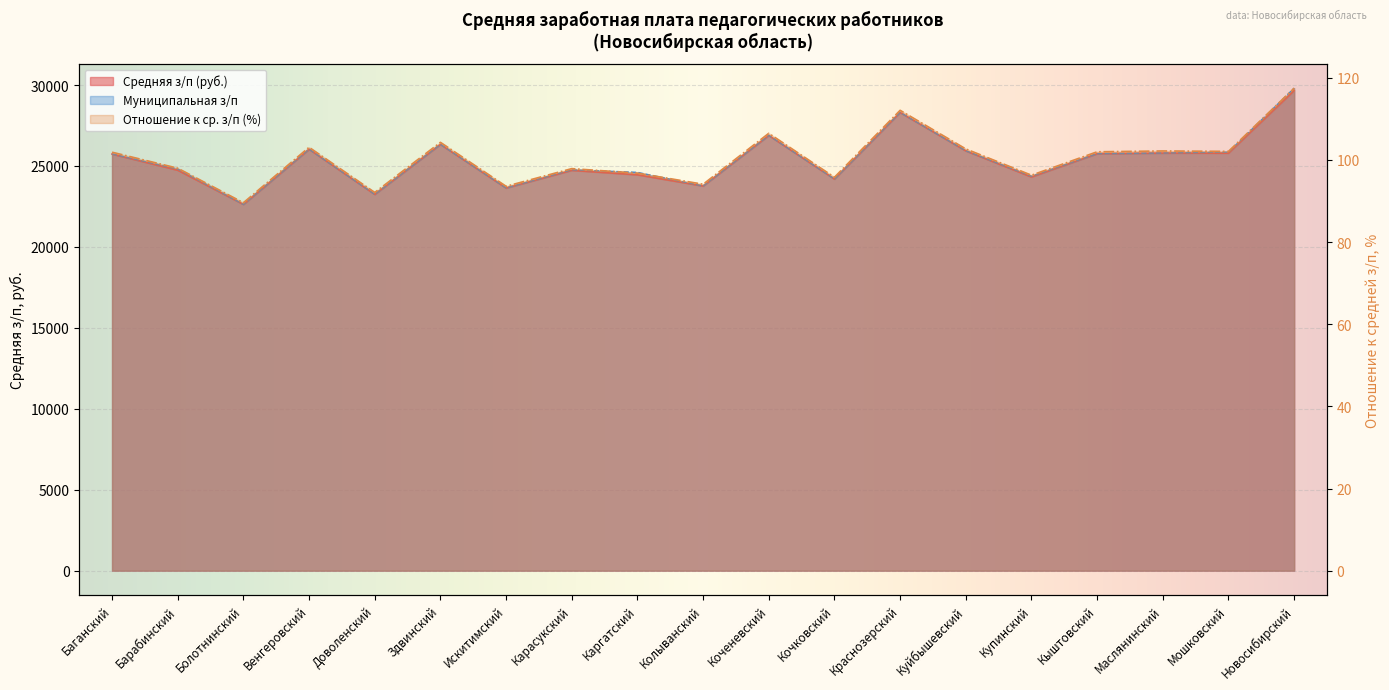

Is it true that Муниципальная з/п equals 13098.4 at Колыванский?

False